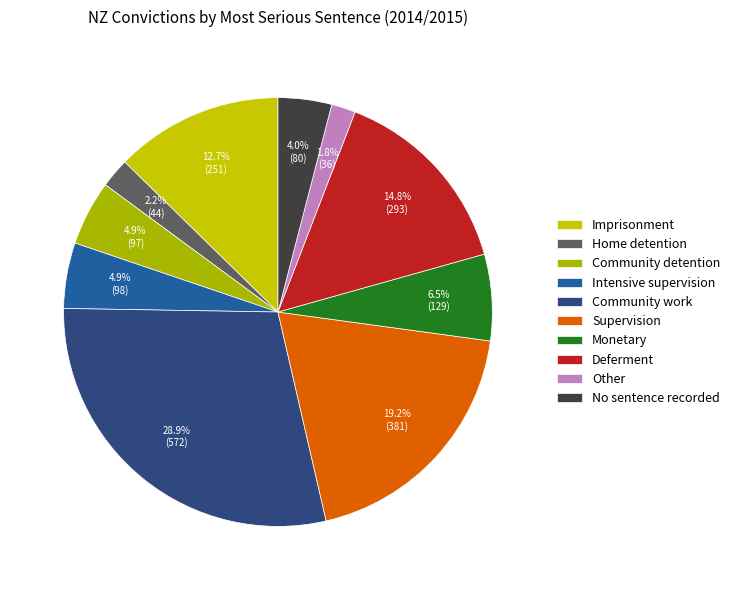

Count the number of slices in the pie.

10